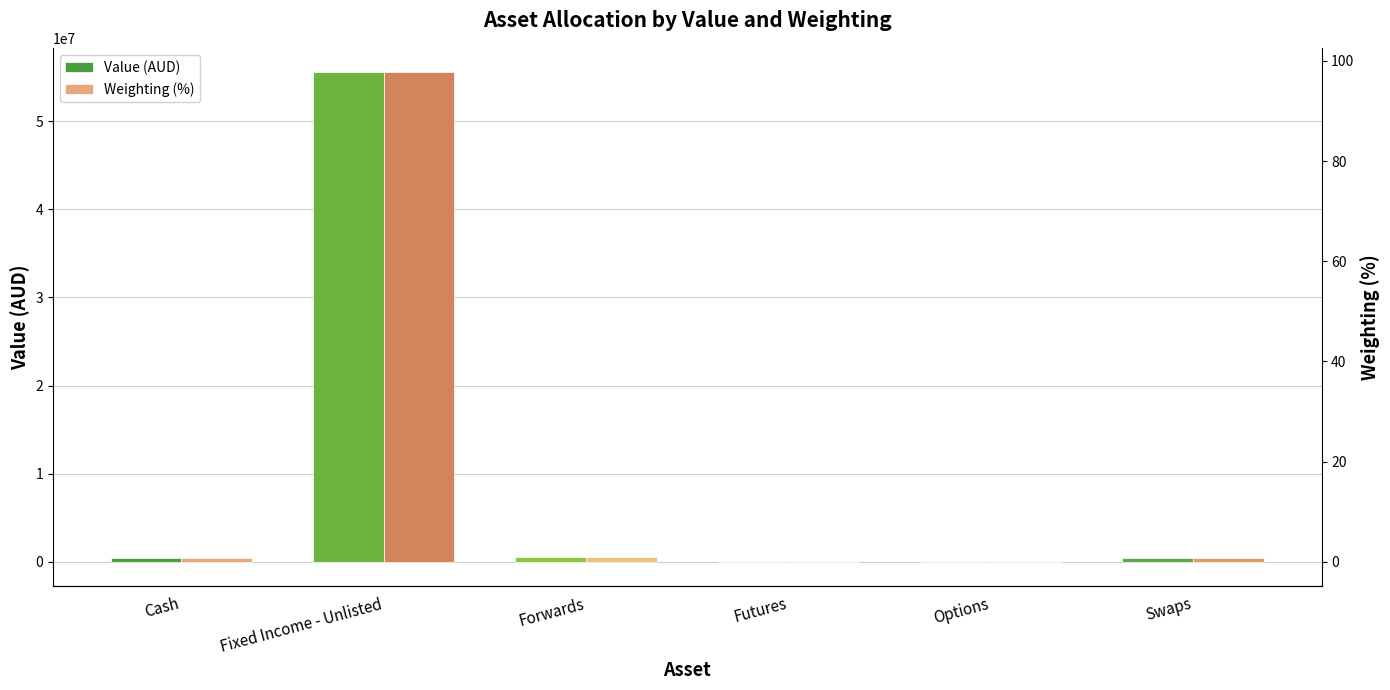

Are the bars horizontal?

No